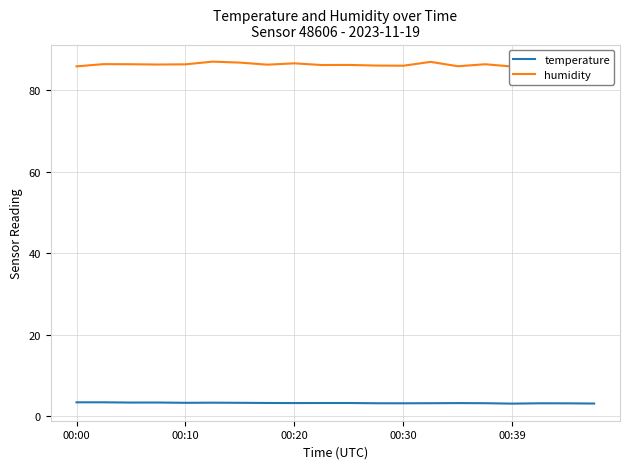

What are all the series names shown in the legend?

temperature, humidity